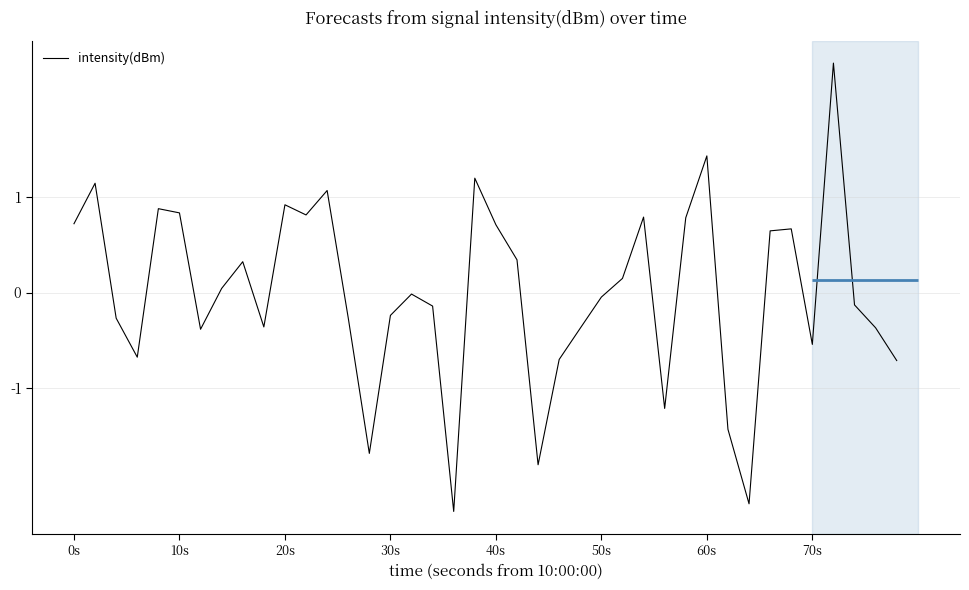

The value of intensity(dBm) at 0s is 0.7. True or false?

True